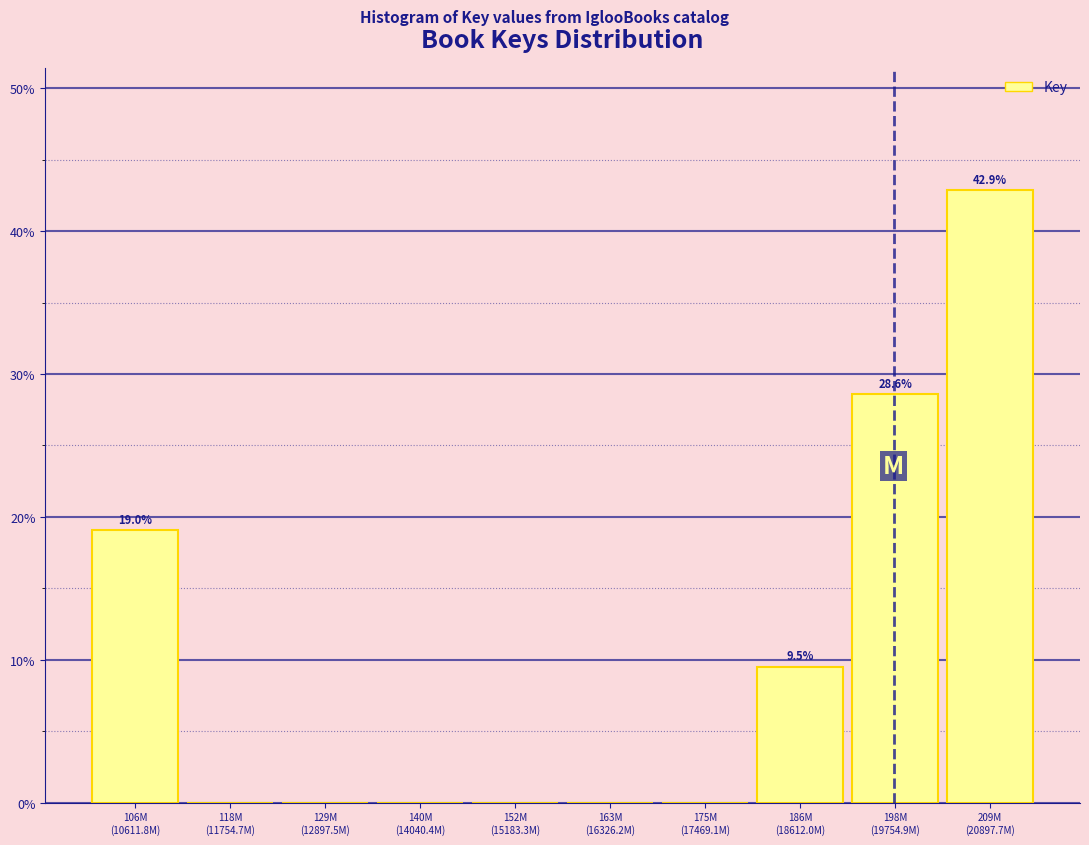

What is the greatest value displayed?

42.9